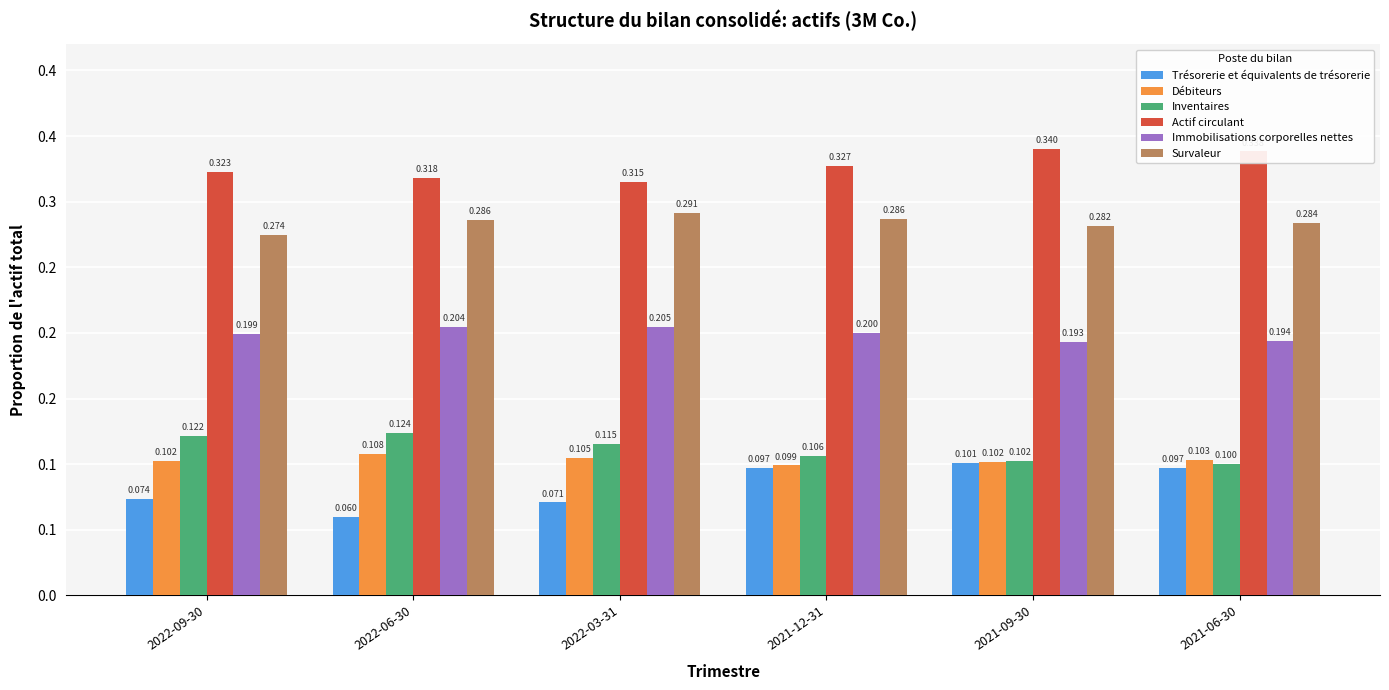

What is the highest value of the Débiteurs series?

0.1